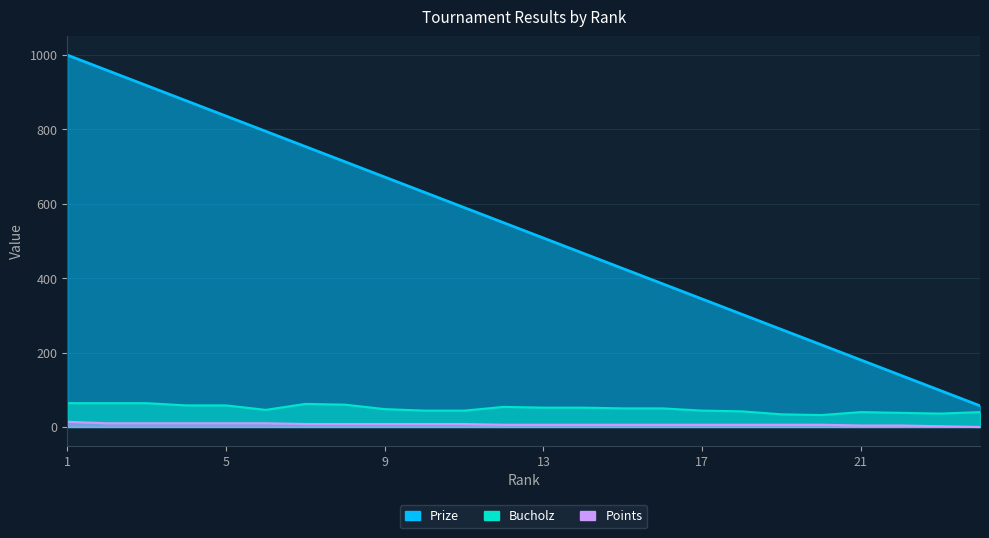

What are all the series names shown in the legend?

Prize, Bucholz, Points